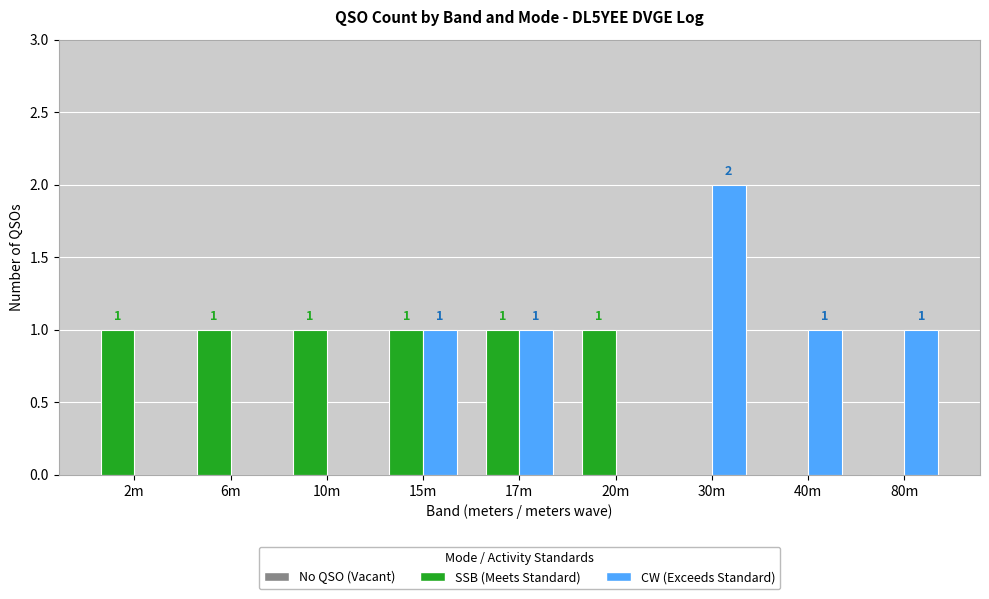

At which category does the chart reach its peak across all series?

30m